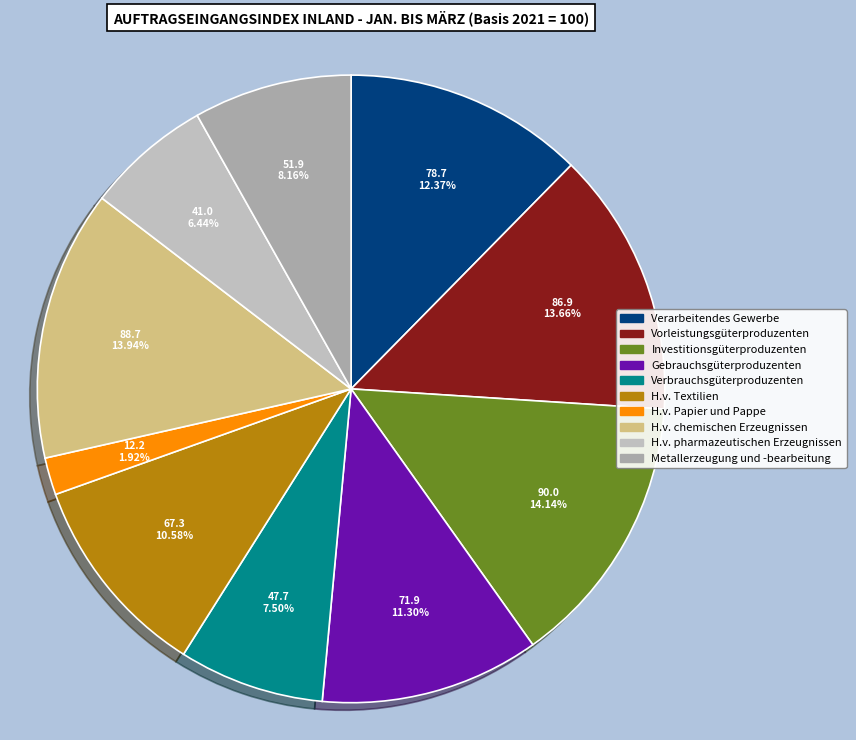

How many slices are in this pie chart?

10